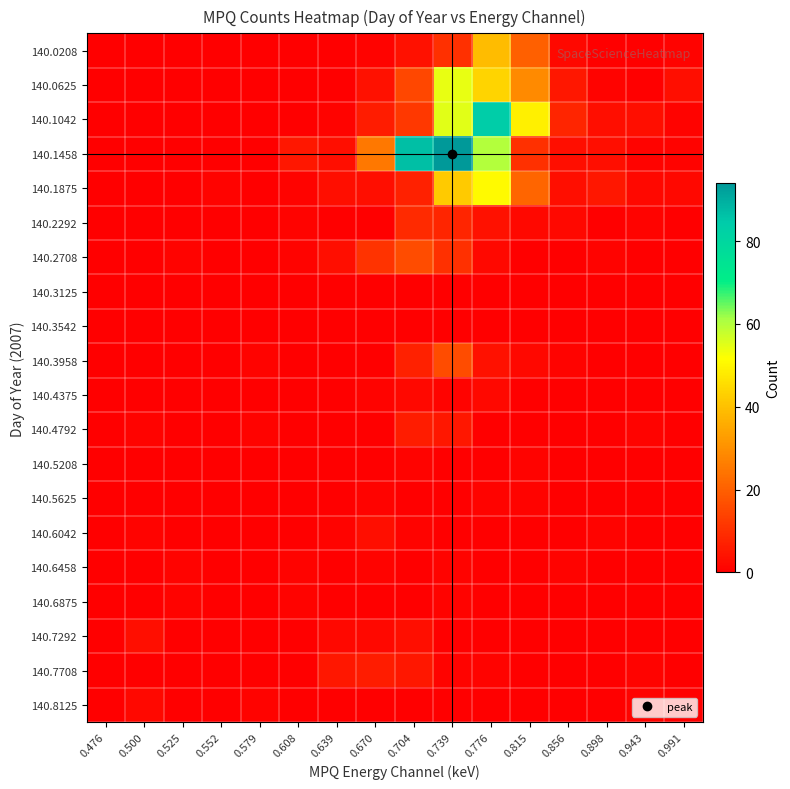

Between 0.898 and 0.776, which is larger?

0.776